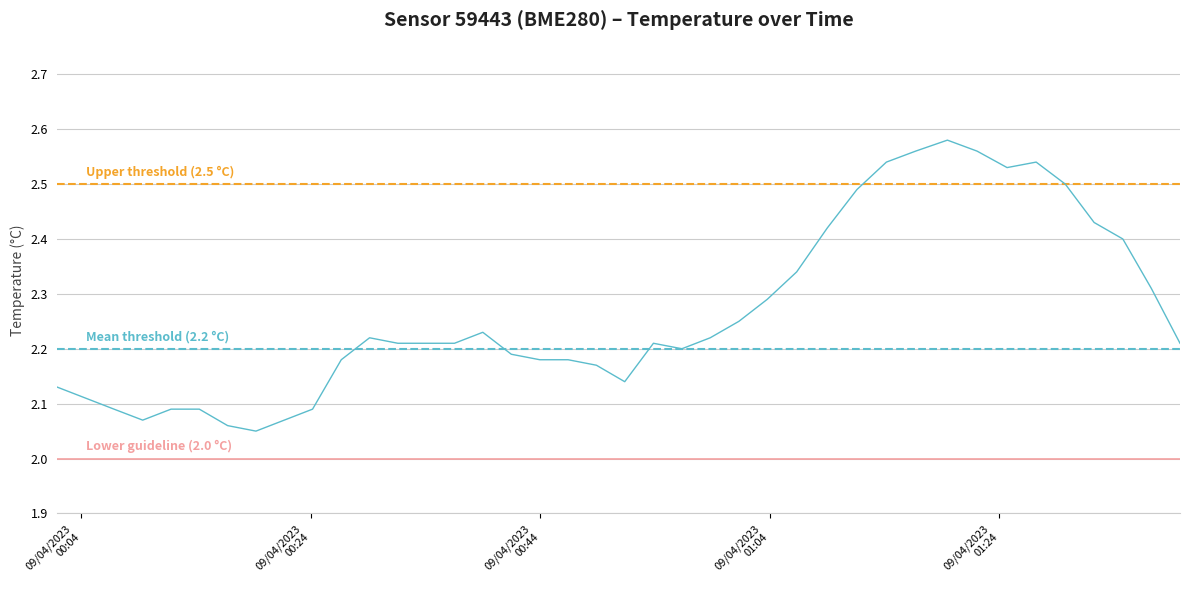

Reading left to right, what are all the values shown in this chart?

2.1	2.1	2.1	2.1	2.1	2.1	2.1	2.0	2.1	2.1	2.2	2.2	2.2	2.2	2.2	2.2	2.2	2.2	2.2	2.2	2.1	2.2	2.2	2.2	2.2	2.3	2.3	2.4	2.5	2.5	2.6	2.6	2.6	2.5	2.5	2.5	2.4	2.4	2.3	2.2